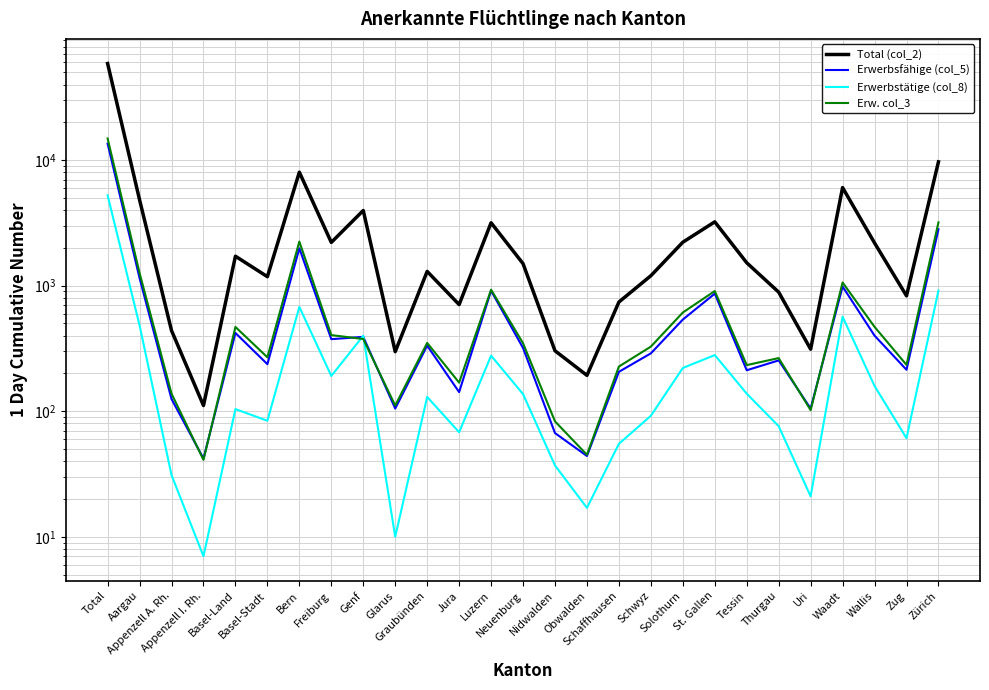

Count the number of data series in this chart.

4